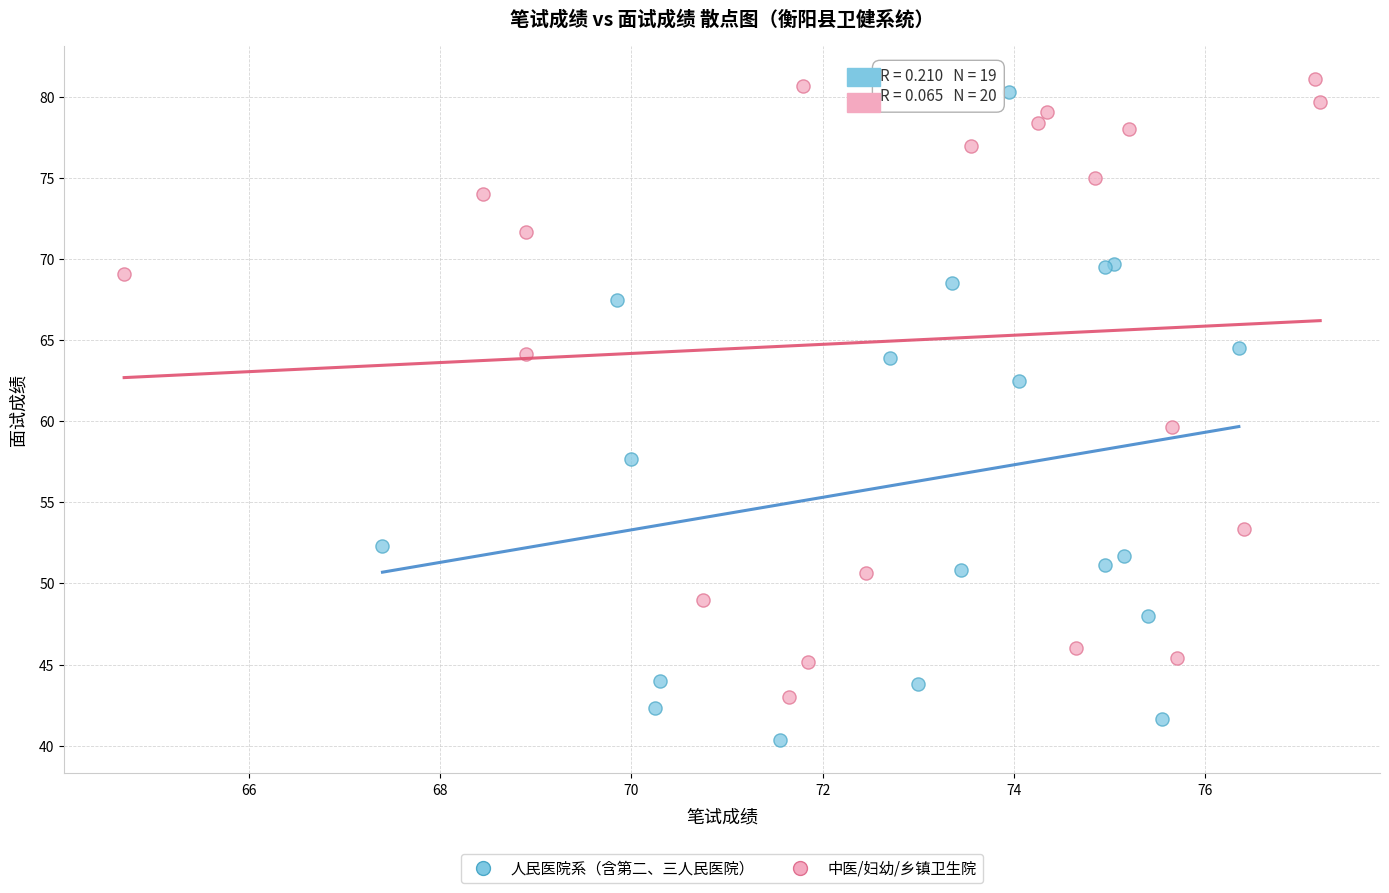

Which series reaches the minimum Y coordinate?

人民医院系（含第二、三人民医院）